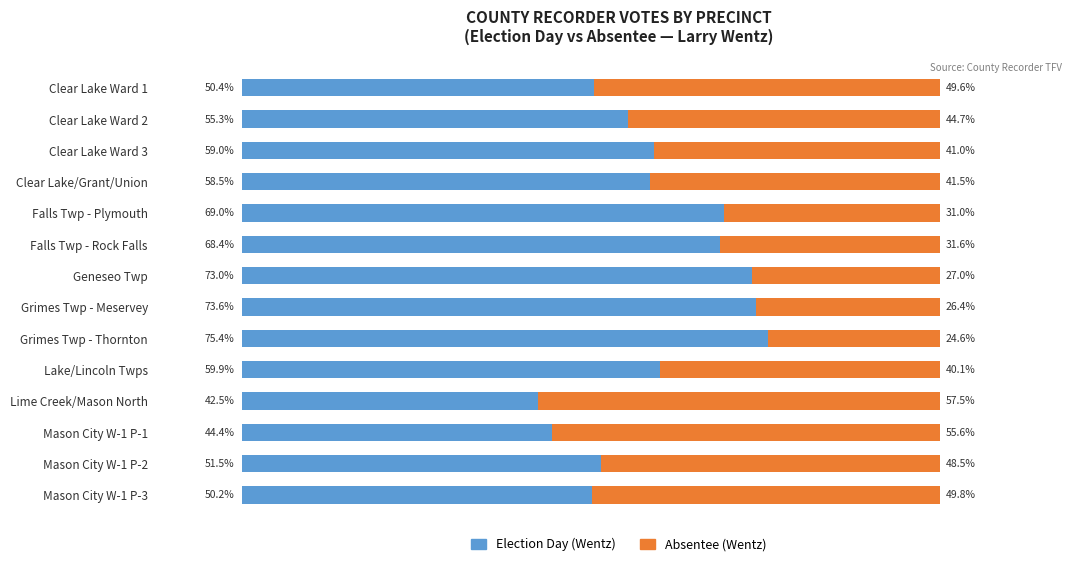

Which category has the lowest value in the Election Day (Wentz) series?

Lime Creek/Mason North